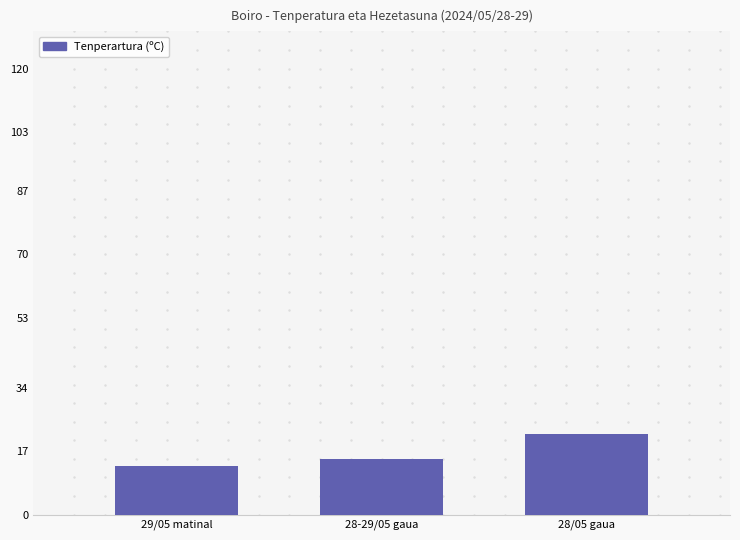

Rank the categories by value from lowest to highest.

29/05 matinal, 28-29/05 gaua, 28/05 gaua